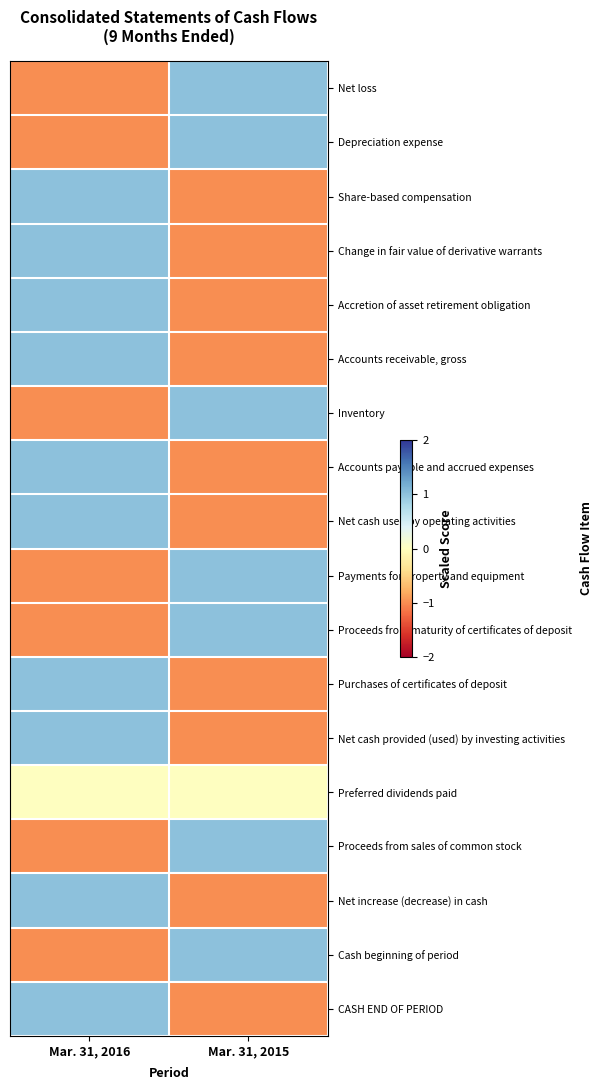

At how many categories does at least one series exceed 0?

2